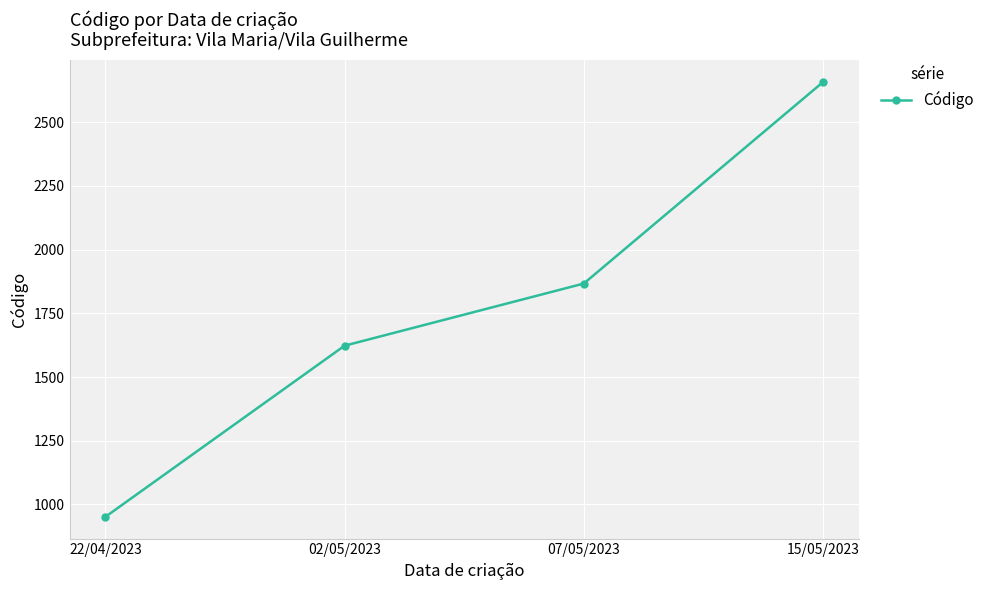

True or false: the data shows 2334 at 02/05/2023.

False